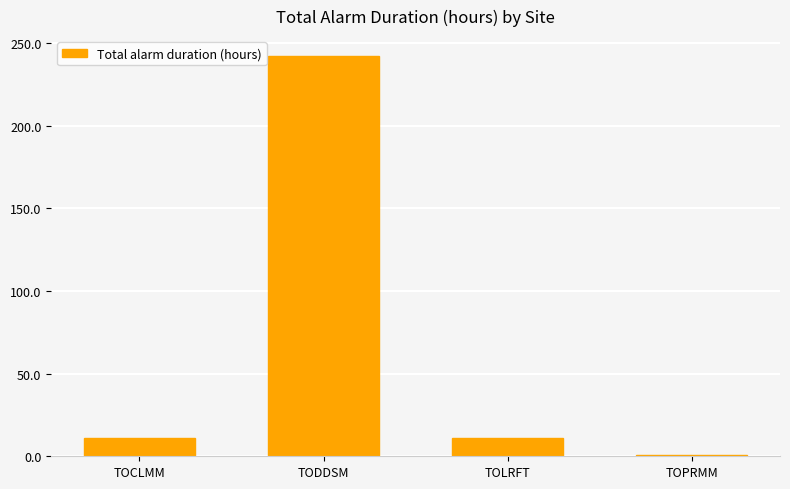

Read the value at TODDSM.

242.0